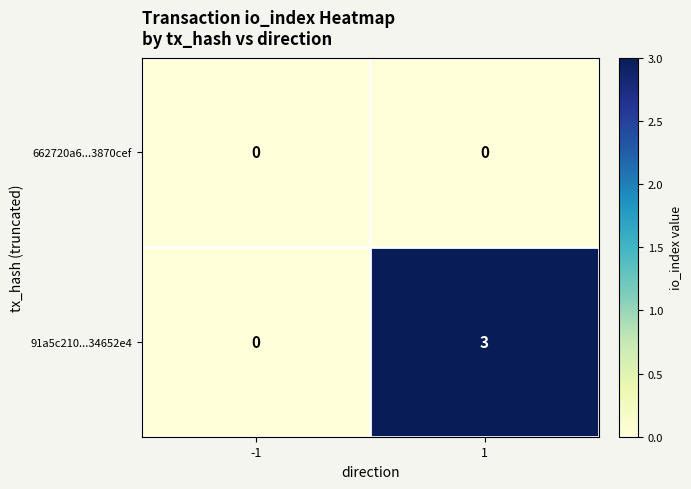

True or false: 91a5c210...34652e4 has a value of 3 at 1.

True